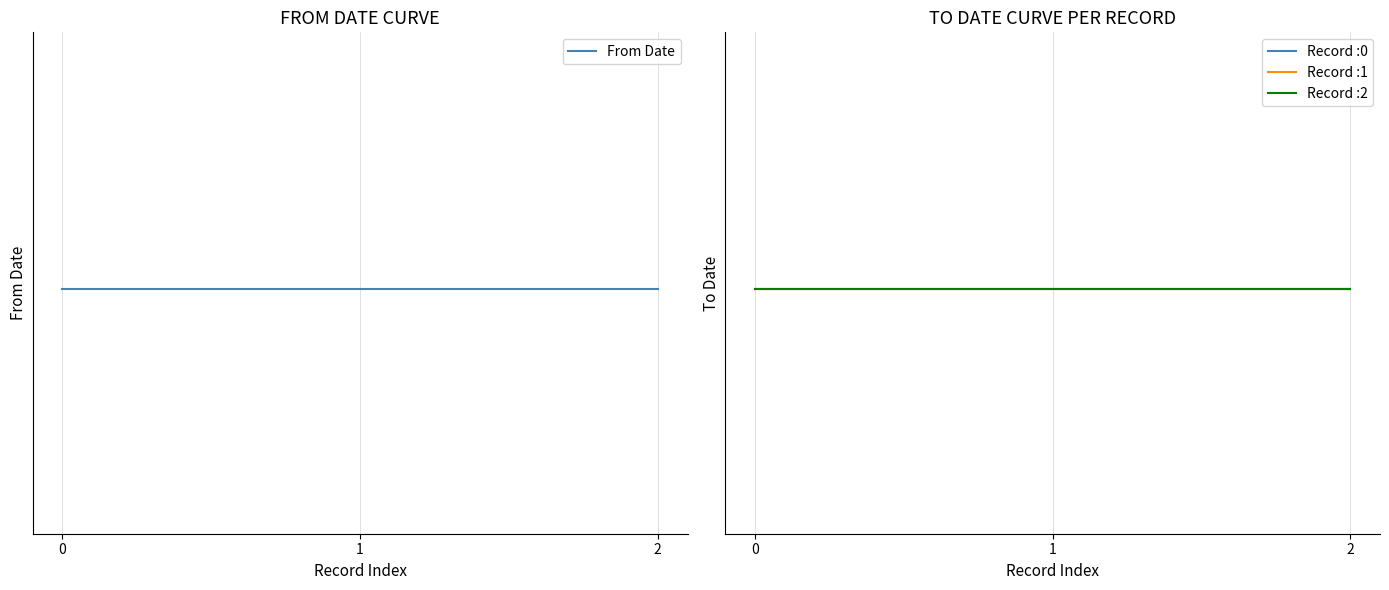

What is the lowest value of the To Date series?

-301